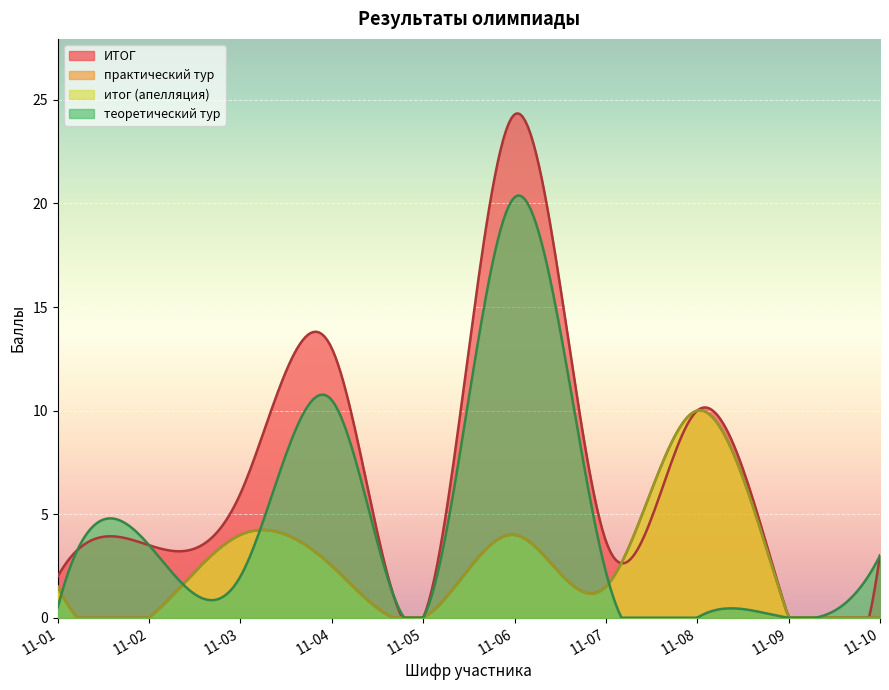

How many values in the итог (апелляция) series exceed 1?

6